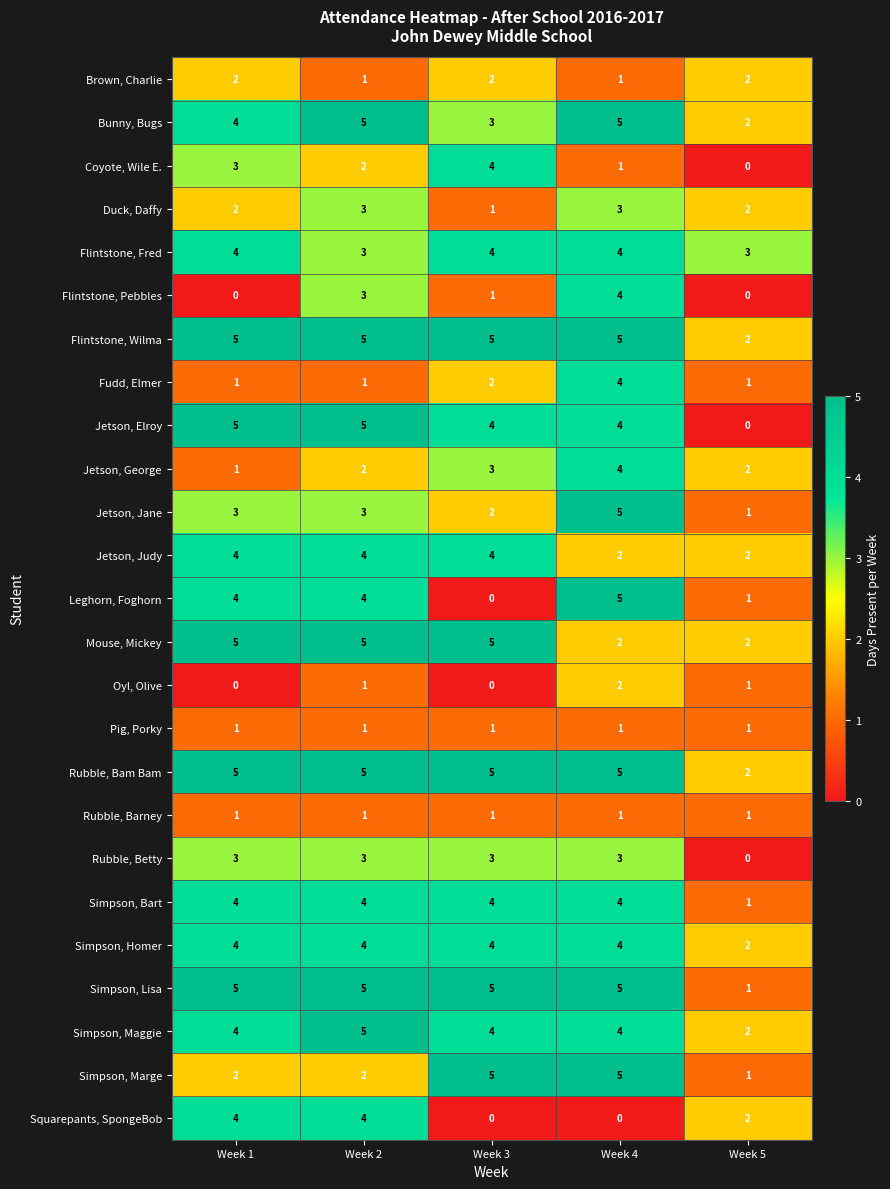

How many categories are shown in the chart?

5